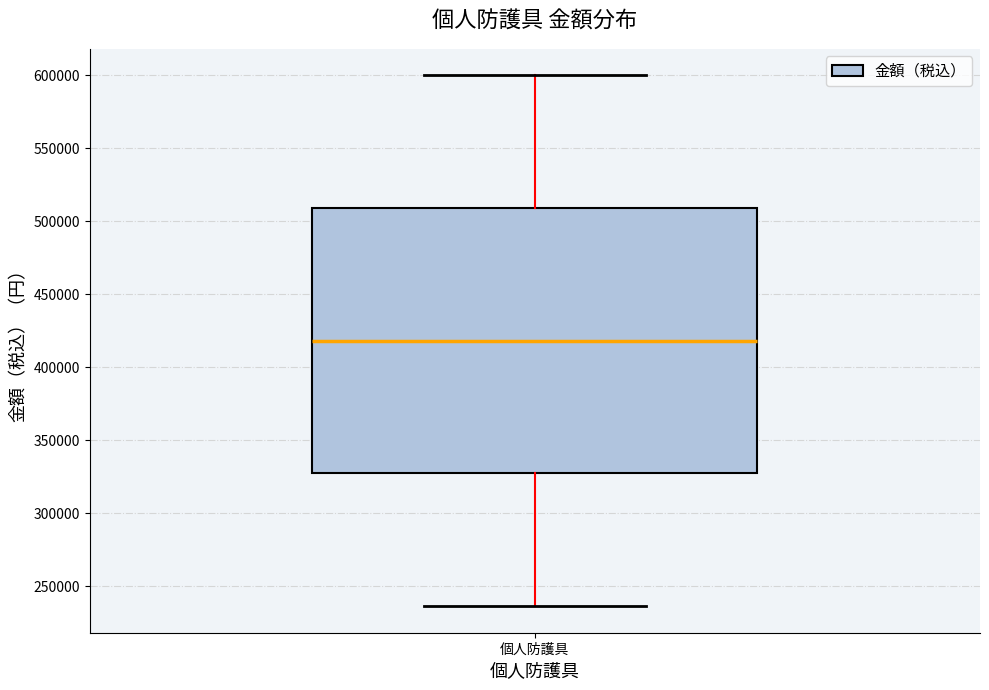

Read this box plot against the y-axis: the position of the median line, the range covered by the box, and the ends of both whiskers. The values are not printed on the chart, so give them approximately, as read against the axis.

median 420000, box 325000 to 510000, whiskers 235000 to 600000